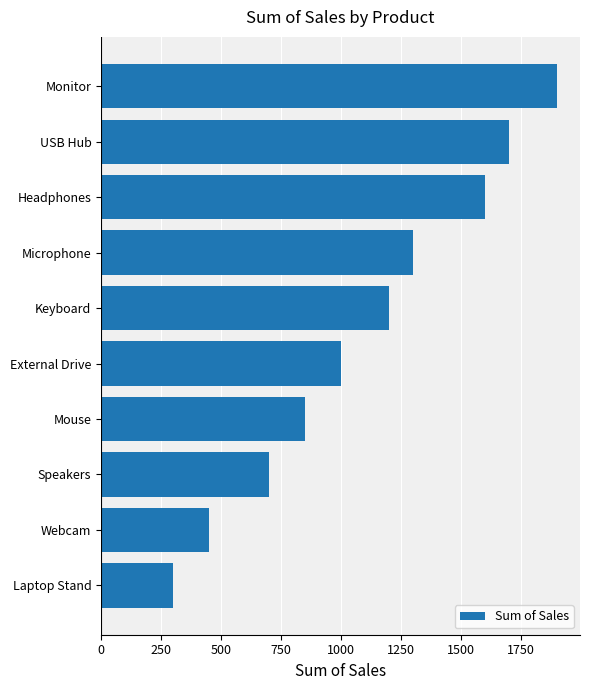

List the labels in order of value, largest first.

Monitor, USB Hub, Headphones, Microphone, Keyboard, External Drive, Mouse, Speakers, Webcam, Laptop Stand